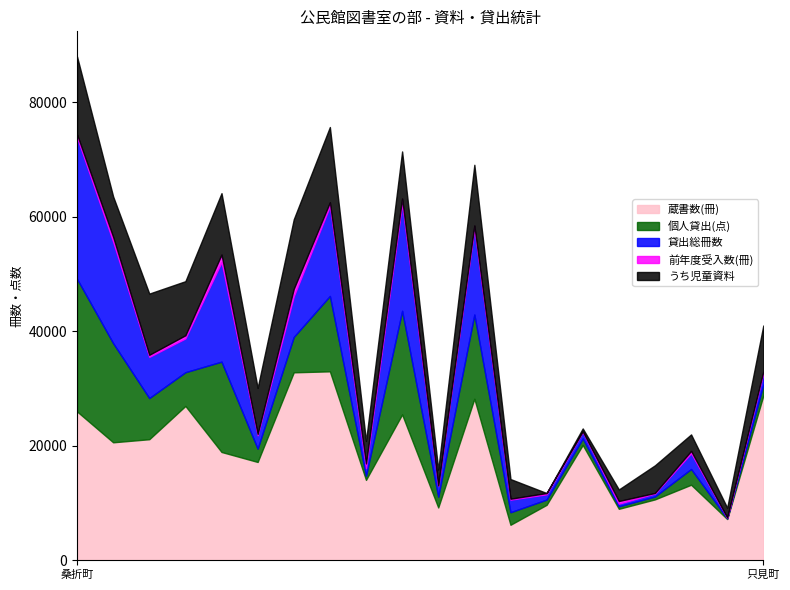

Which series changed the most between 大玉村 and 下郷町?

蔵書数(冊)